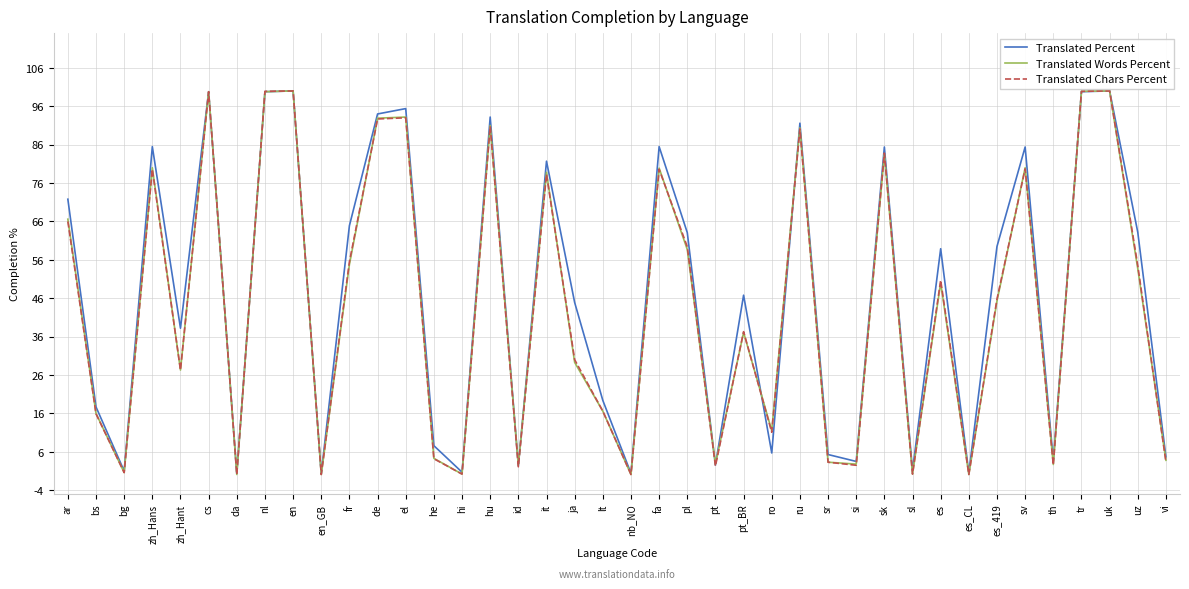

Between hu and fa, which series saw the biggest shift?

Translated Chars Percent